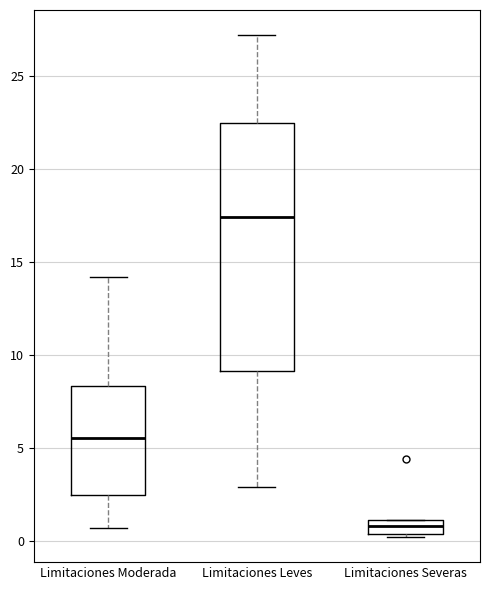

Which box has the lowest median line?

Limitaciones Severas